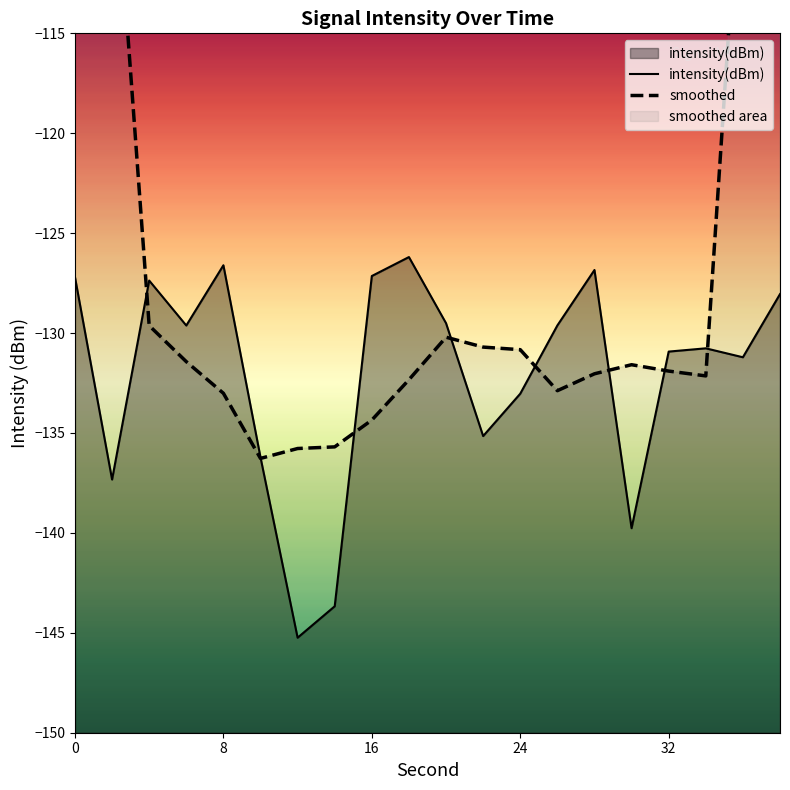

What is the lowest value of the intensity(dBm) series?

-145.2